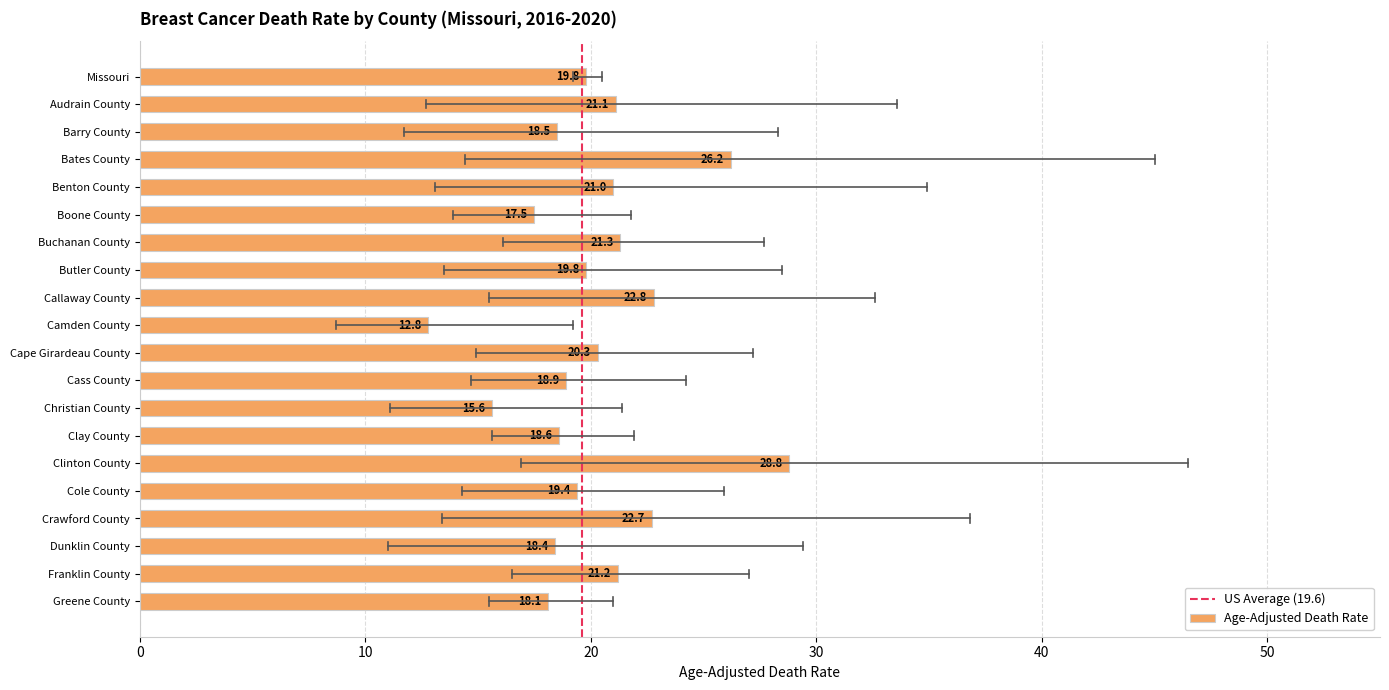

Which has a higher value, Bates County or Callaway County?

Bates County